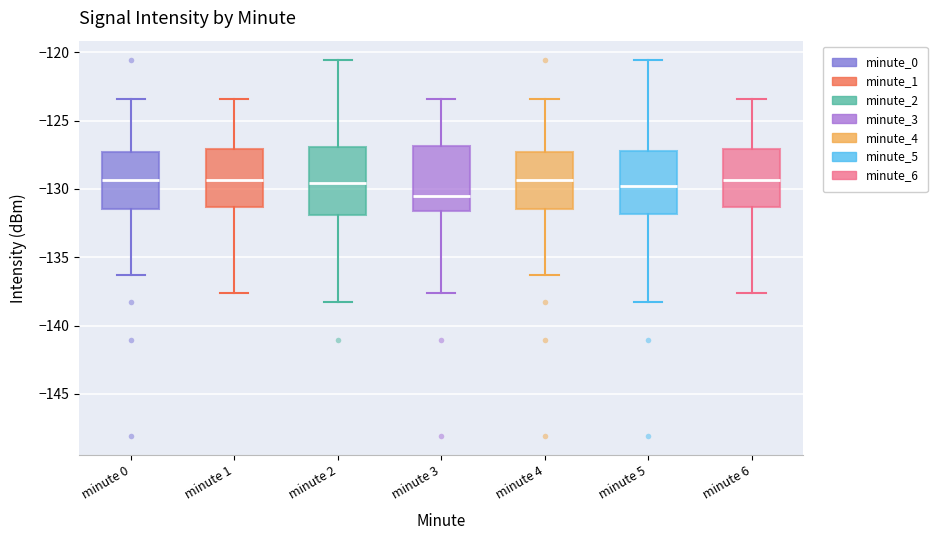

Reading left to right, read every box against the y-axis: the position of its median line, the range the box covers, and the ends of its whiskers. The values are not printed on the chart, so give them approximately, as read against the axis.

minute 0: median -129.5, box -131.5 to -127.5, whiskers -136.5 to -123.5
minute 1: median -129.5, box -131.5 to -127.0, whiskers -137.5 to -123.5
minute 2: median -129.5, box -132.0 to -127.0, whiskers -138.5 to -120.5
minute 3: median -130.5, box -131.5 to -127.0, whiskers -137.5 to -123.5
minute 4: median -129.5, box -131.5 to -127.5, whiskers -136.5 to -123.5
minute 5: median -130.0, box -132.0 to -127.0, whiskers -138.5 to -120.5
minute 6: median -129.5, box -131.5 to -127.0, whiskers -137.5 to -123.5